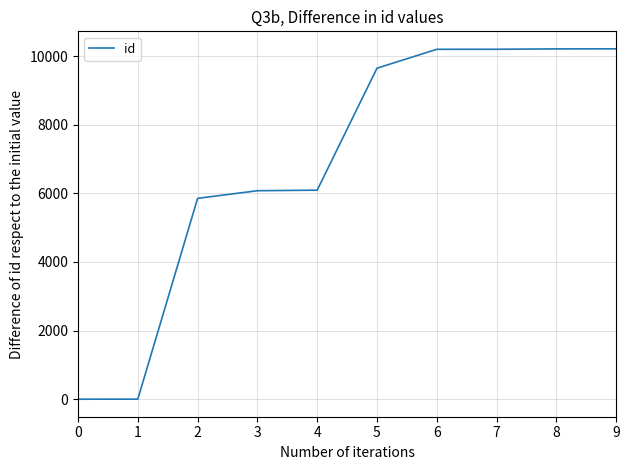

Is it true that the value at 4 is 6091?

True